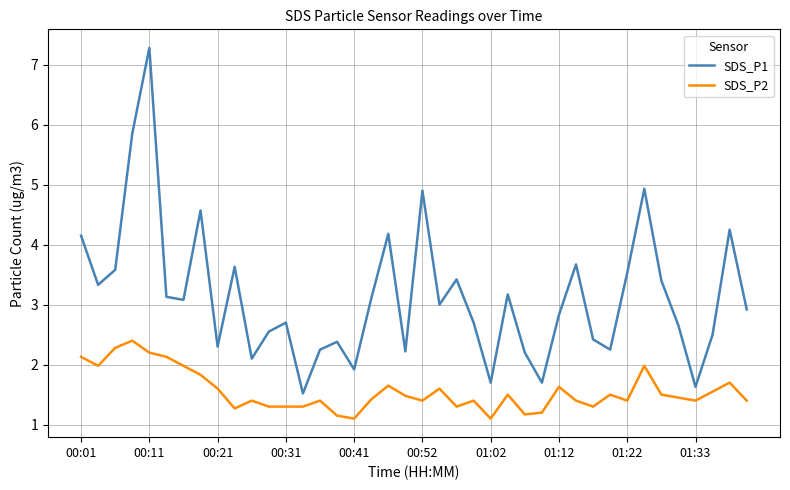

True or false: SDS_P2 and SDS_P1 intersect in this chart.

False